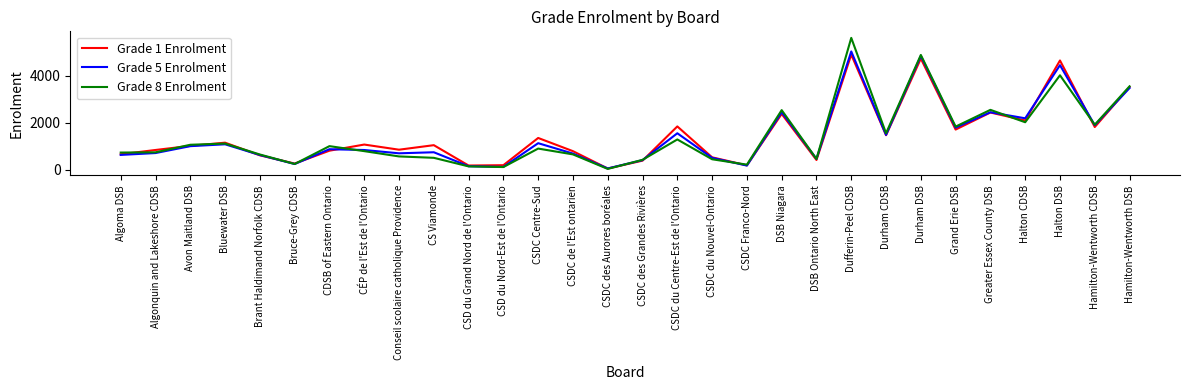

At which category is the sum across all series the highest?

Dufferin-Peel CDSB